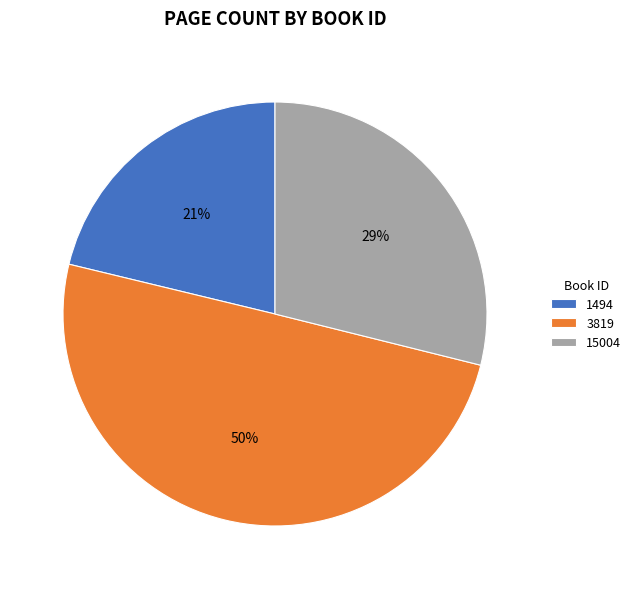

Is 1494 the majority of the pie?

No